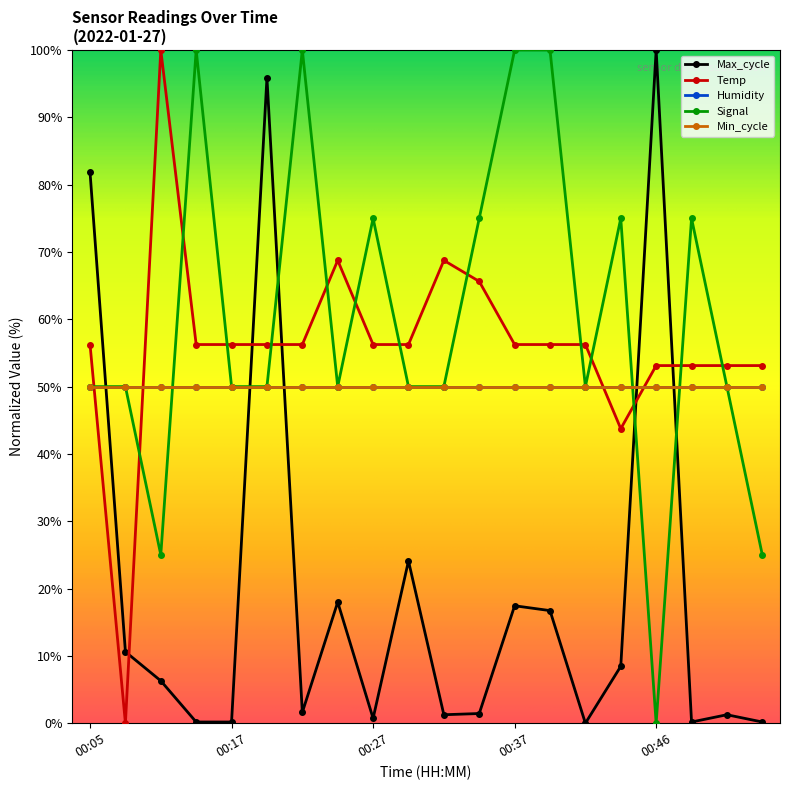

Is this an area chart (filled region under the line)?

No